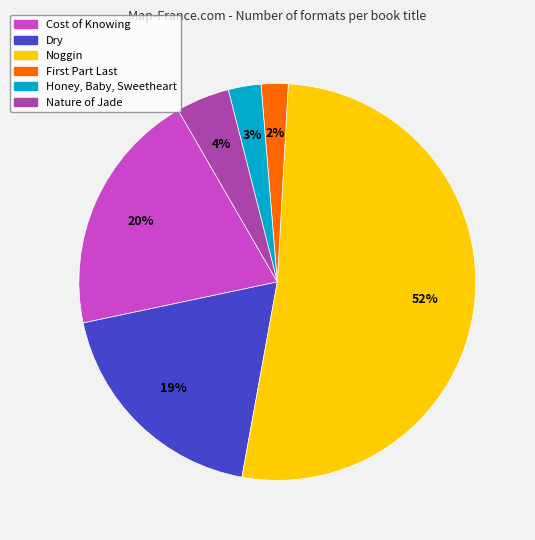

Which has a higher value, Nature of Jade or Noggin?

Noggin